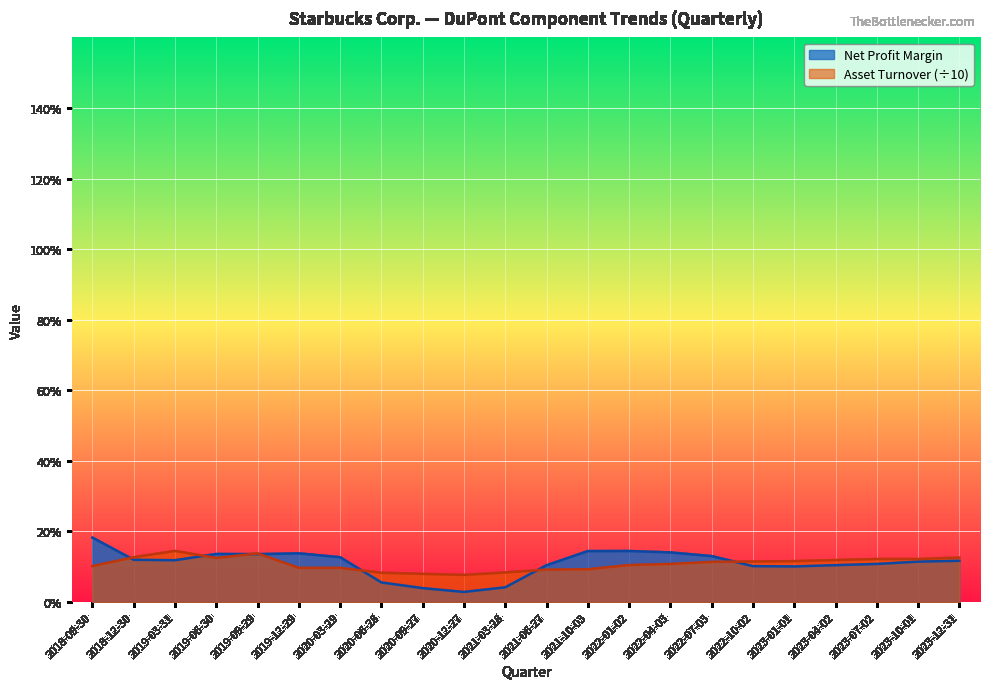

True or false: Net Profit Margin has more than 1 points higher than both neighbors.

True